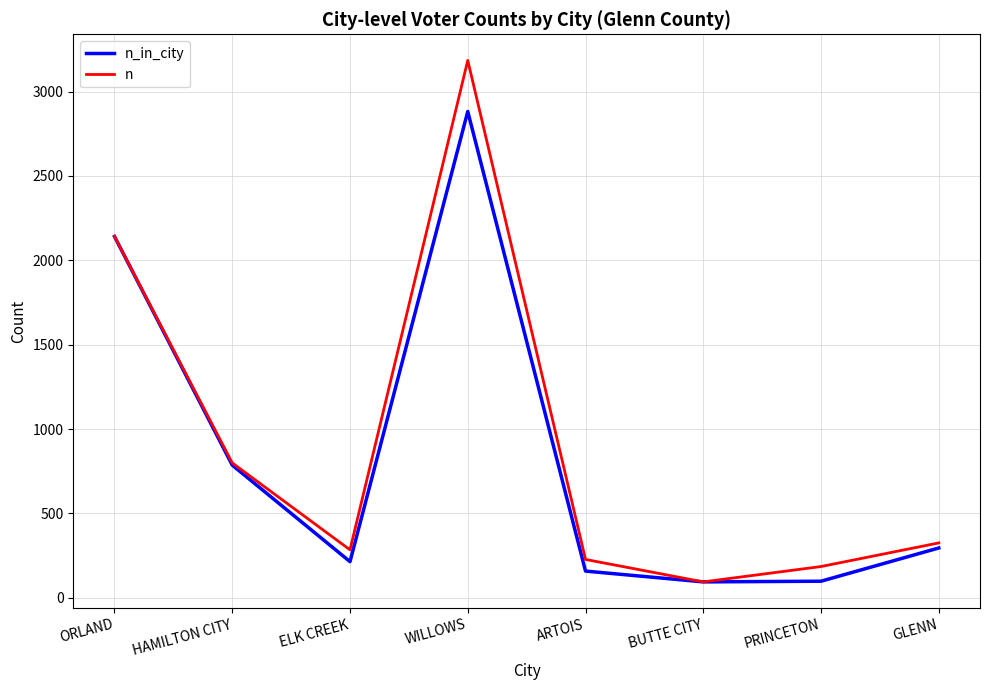

True or false: n_in_city has more than 2 points higher than both neighbors.

False